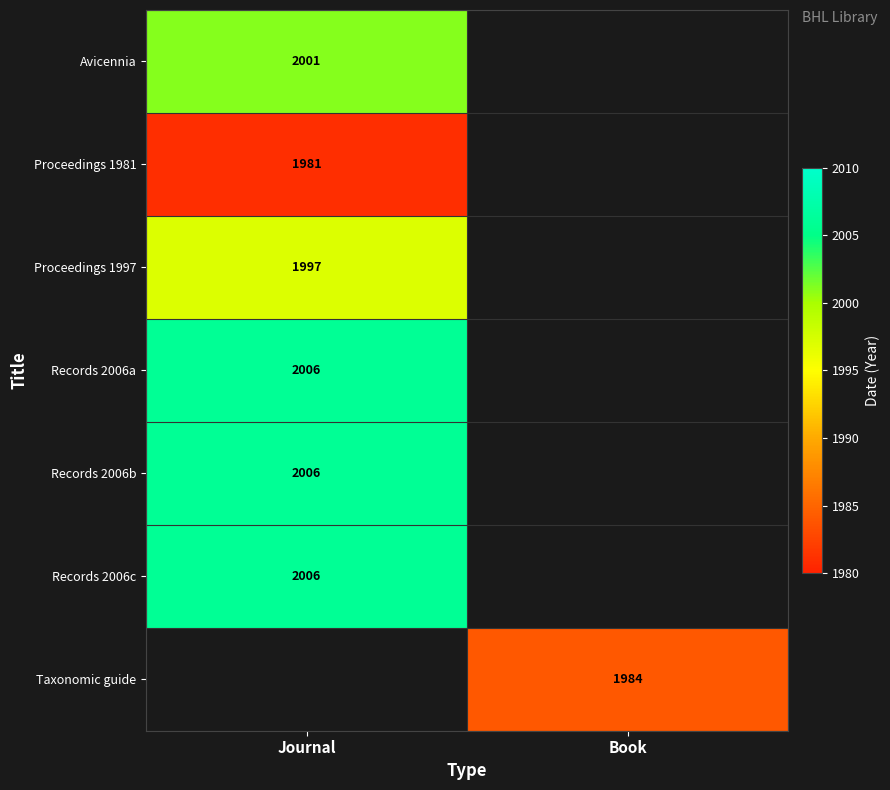

Which label corresponds to the largest value in the chart?

Journal